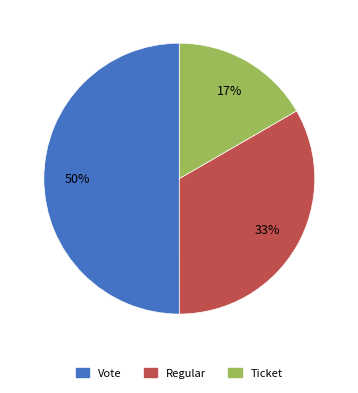

To the nearest percent, what is the difference between the largest and smallest slice percentages?

33%